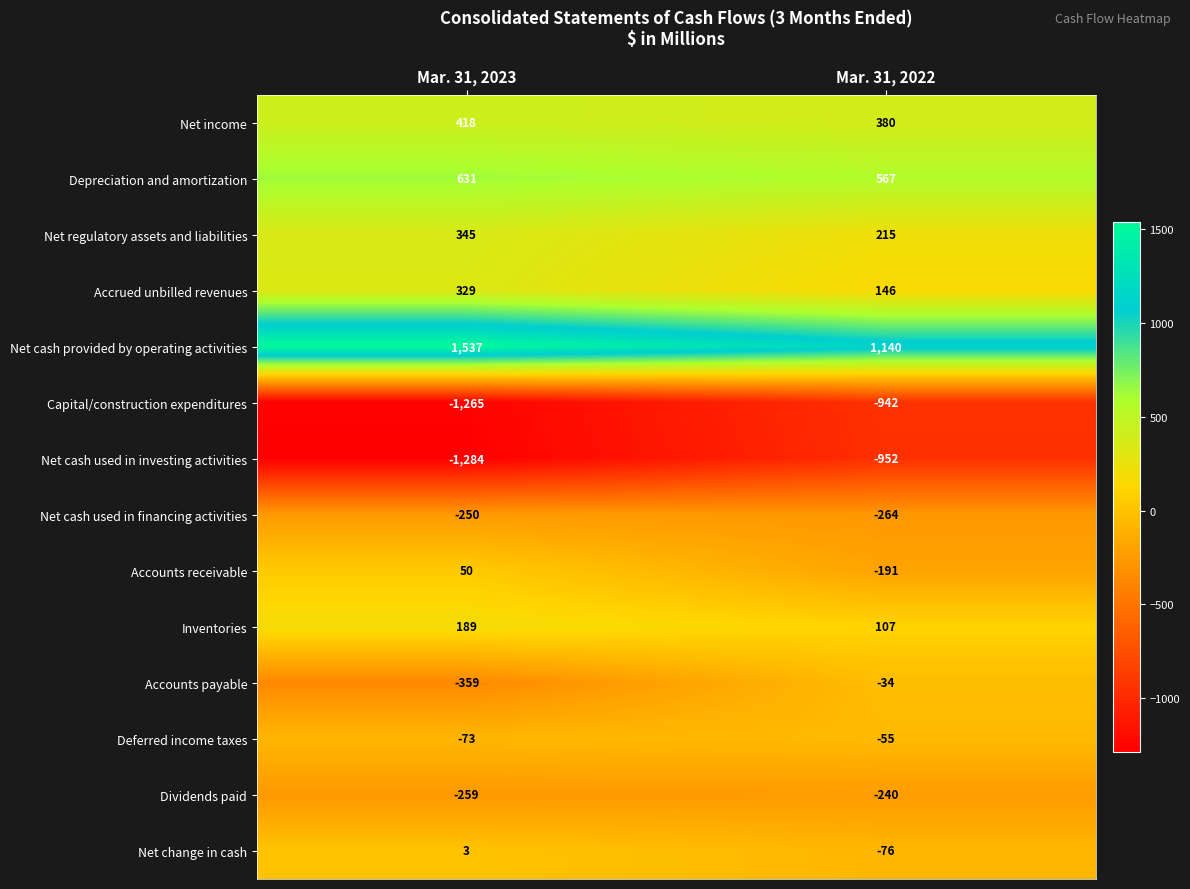

Reading left to right, what are all the values shown in this chart?

Net income: Mar. 31, 2023=418	Mar. 31, 2022=380
Depreciation and amortization: Mar. 31, 2023=631	Mar. 31, 2022=567
Net regulatory assets and liabilities: Mar. 31, 2023=345	Mar. 31, 2022=215
Accrued unbilled revenues: Mar. 31, 2023=329	Mar. 31, 2022=146
Net cash provided by operating activities: Mar. 31, 2023=1537	Mar. 31, 2022=1140
Capital/construction expenditures: Mar. 31, 2023=-1265	Mar. 31, 2022=-942
Net cash used in investing activities: Mar. 31, 2023=-1284	Mar. 31, 2022=-952
Net cash used in financing activities: Mar. 31, 2023=-250	Mar. 31, 2022=-264
Accounts receivable: Mar. 31, 2023=50	Mar. 31, 2022=-191
Inventories: Mar. 31, 2023=189	Mar. 31, 2022=107
Accounts payable: Mar. 31, 2023=-359	Mar. 31, 2022=-34
Deferred income taxes: Mar. 31, 2023=-73	Mar. 31, 2022=-55
Dividends paid: Mar. 31, 2023=-259	Mar. 31, 2022=-240
Net change in cash: Mar. 31, 2023=3	Mar. 31, 2022=-76